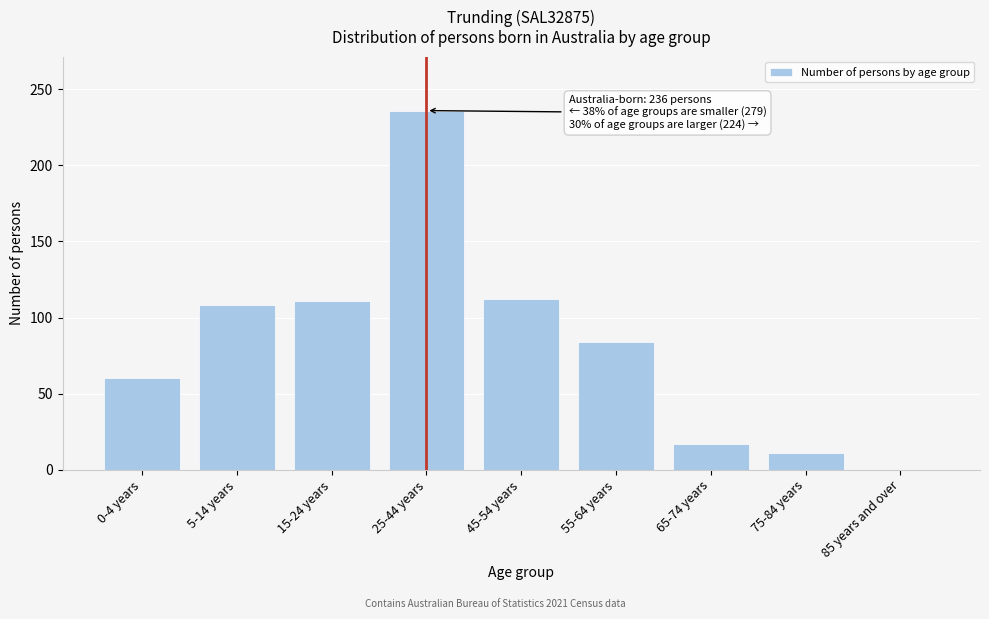

True or false: the data shows 149 at 55-64 years.

False